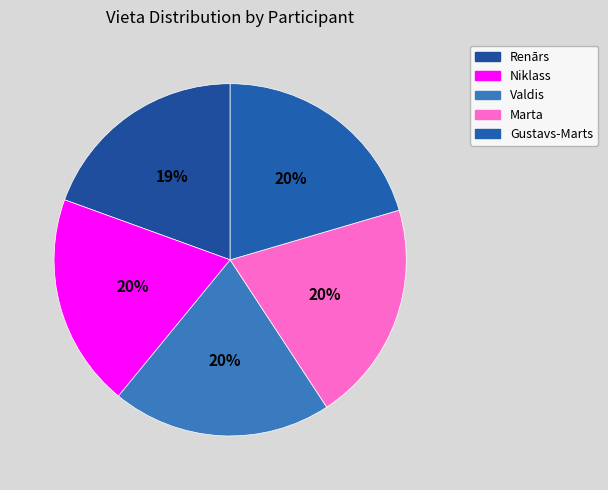

Is there a majority slice in this chart?

No